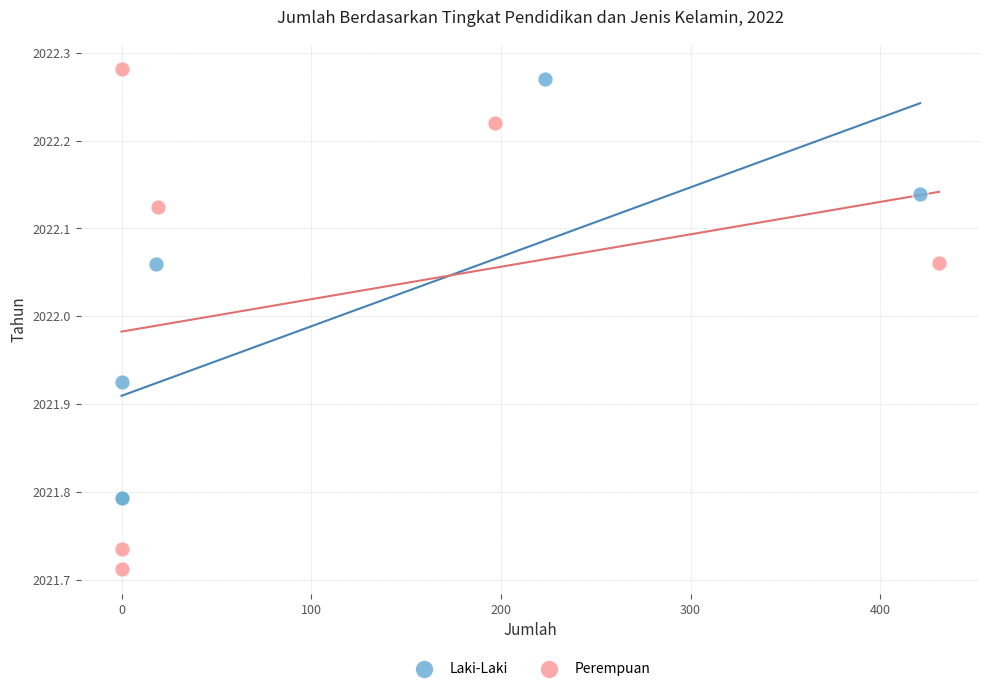

Which series reaches the minimum Y coordinate?

Perempuan